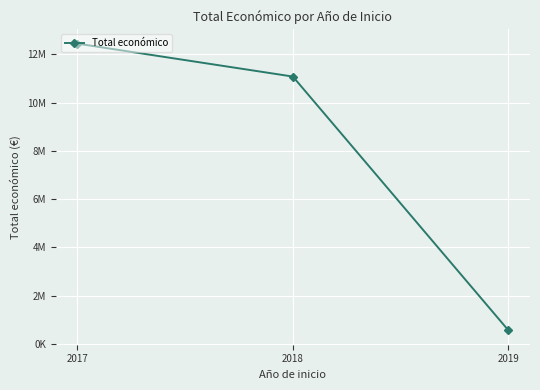

Is this an area chart (filled region under the line)?

No